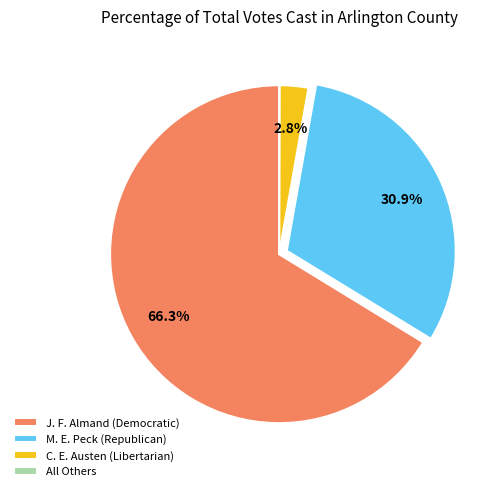

To the nearest percent, what portion does C. E. Austen (Libertarian) represent?

3%